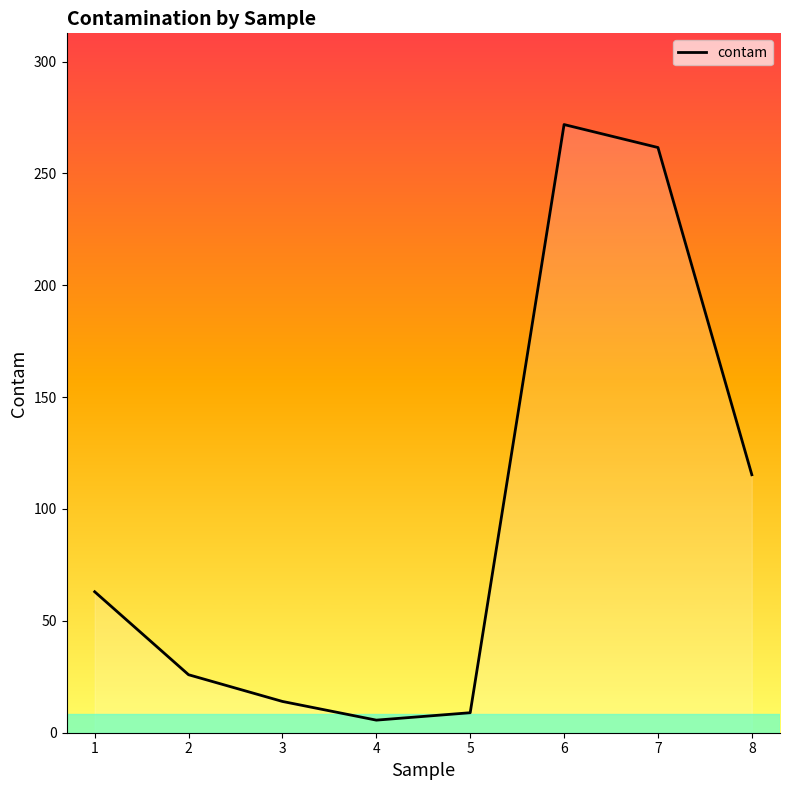

Rank the categories by value from highest to lowest.

6, 7, 8, 1, 2, 3, 5, 4